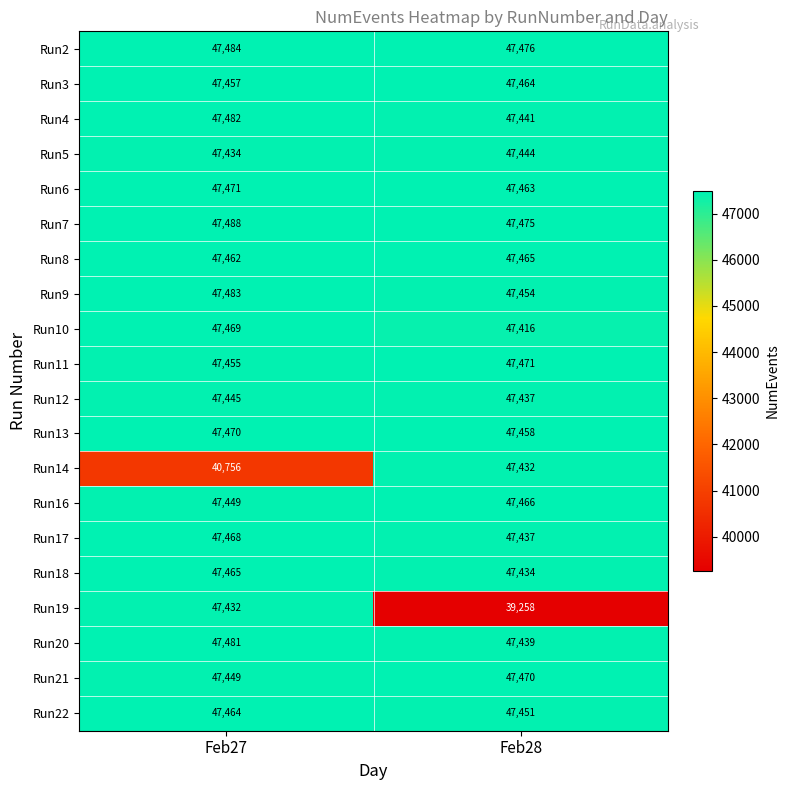

What is the sum of the Run8 values at Feb28 and Feb27?

94927